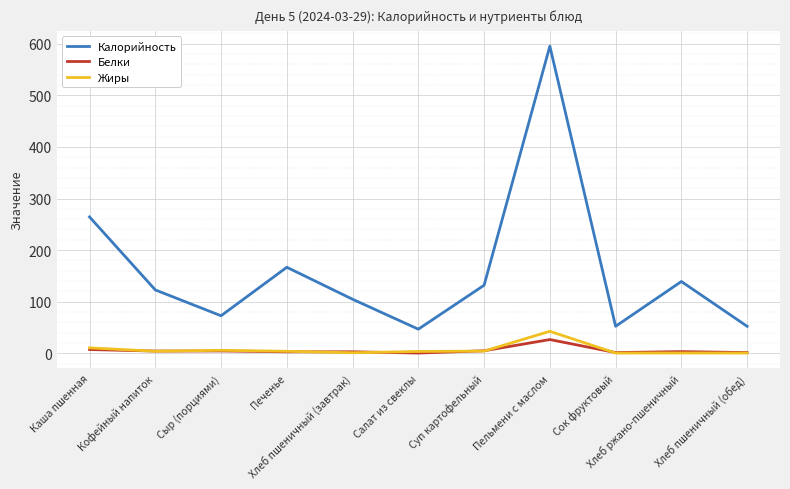

What is the total value across all series at Сыр (порциями)?

83.3